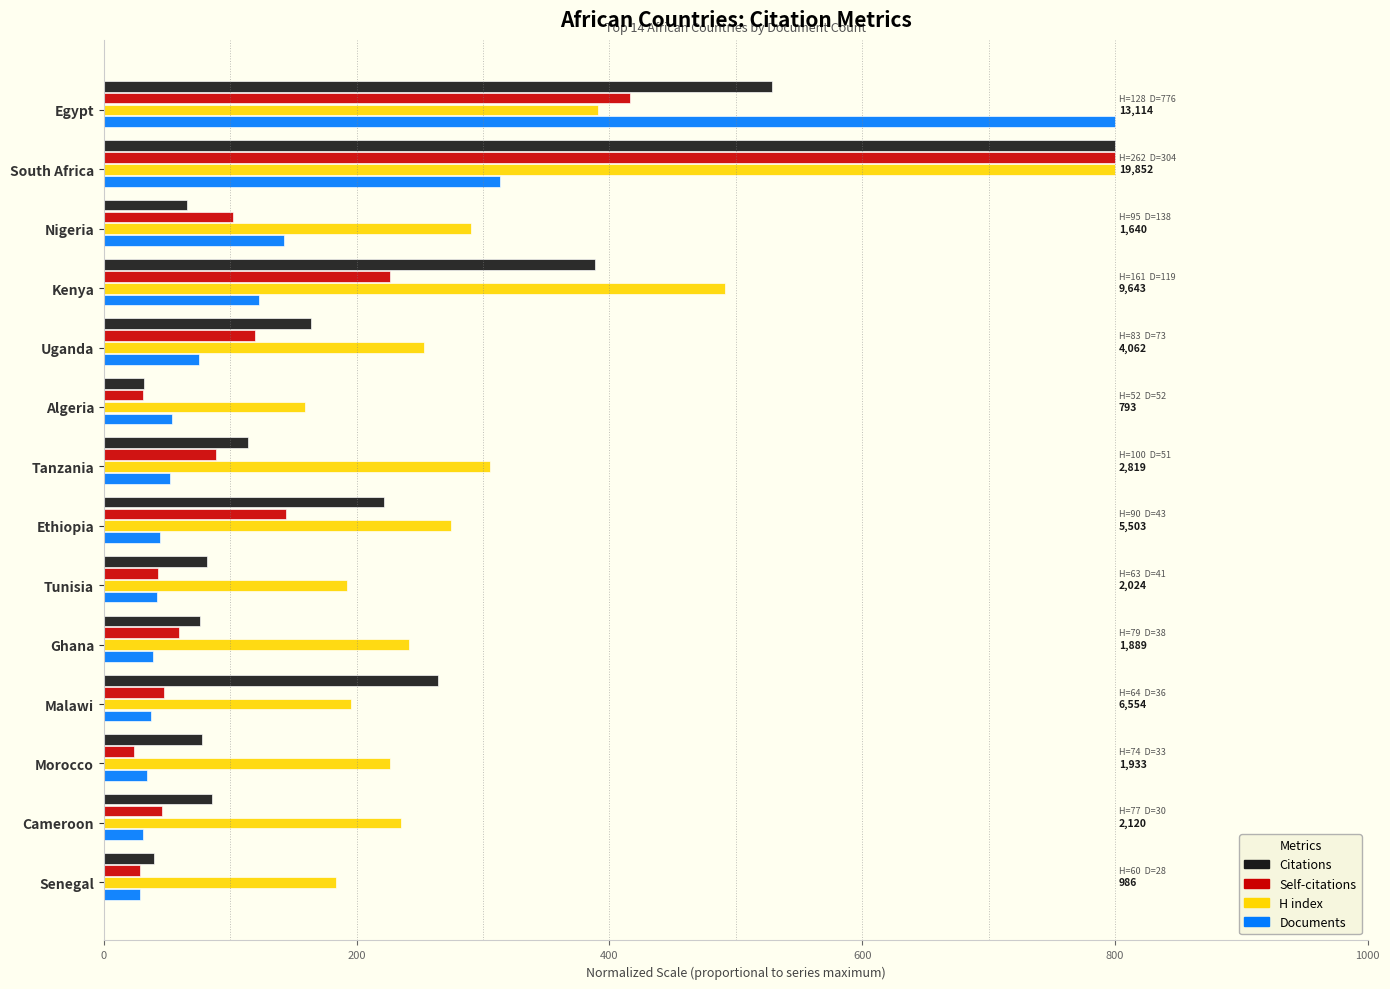

What are all the series names shown in the legend?

Citations, Self-citations, H index, Documents